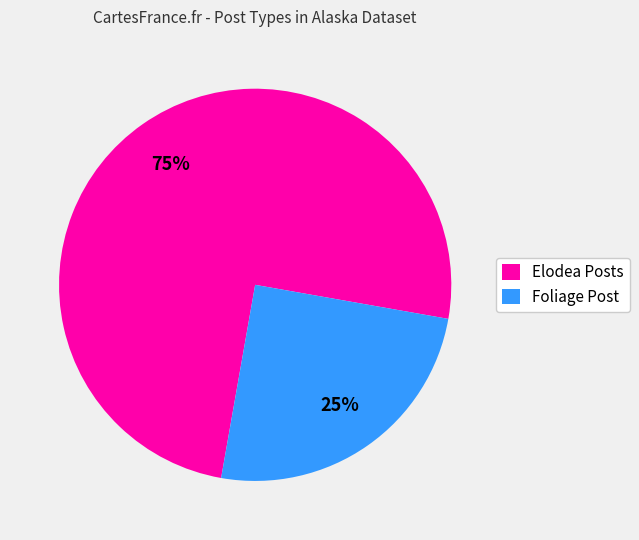

Which has a higher value, Foliage Post or Elodea Posts?

Elodea Posts